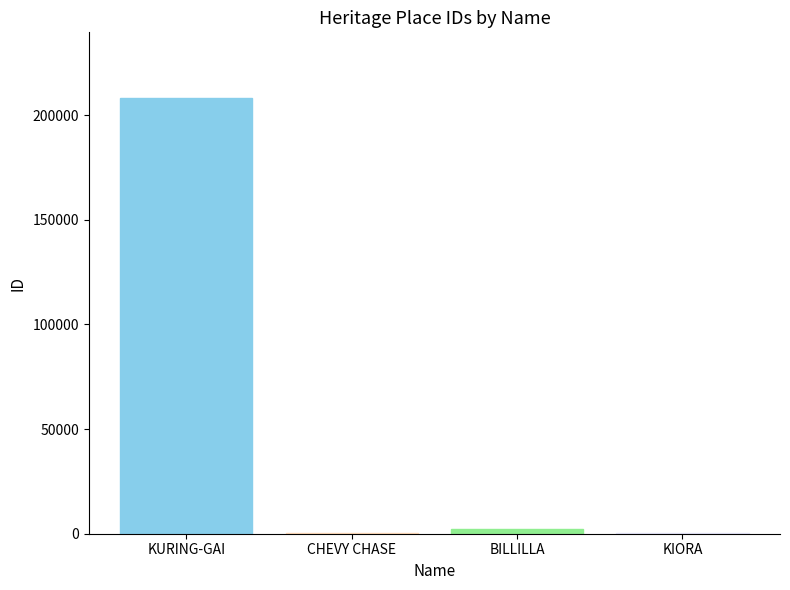

How many distinct data groups are displayed?

1